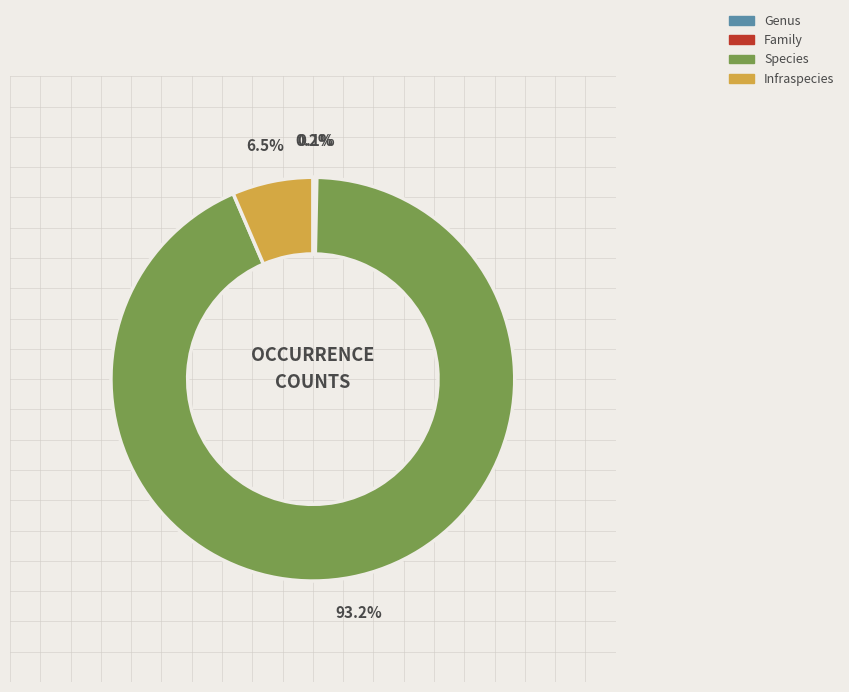

Which slice is the largest?

Species